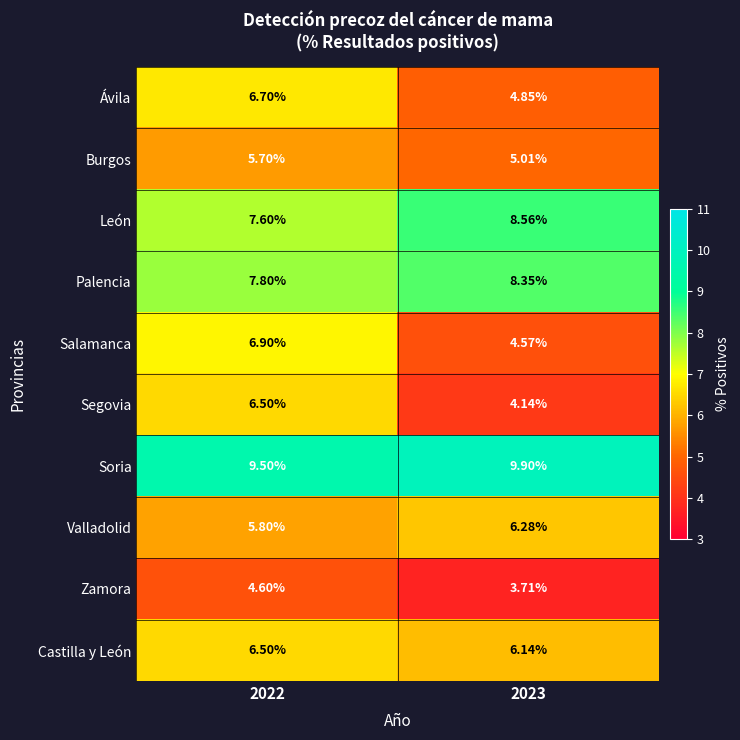

Which series has the largest total across all categories?

Soria